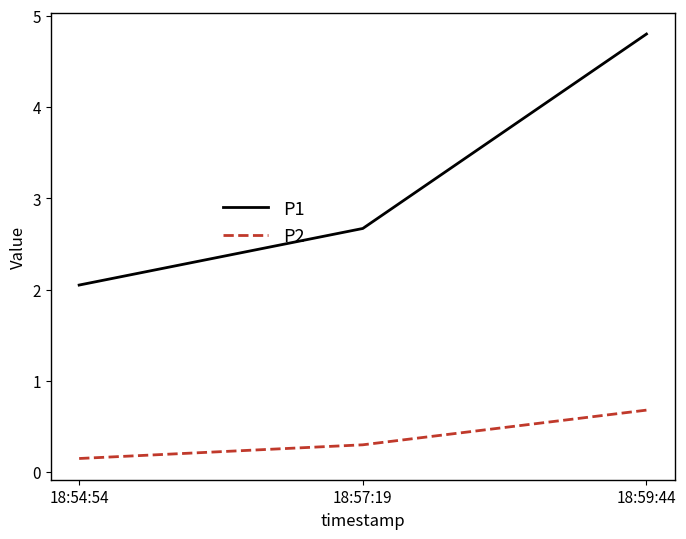

Is the value of P2 at 18:59:44 greater than the value of P1 at 18:59:44?

No